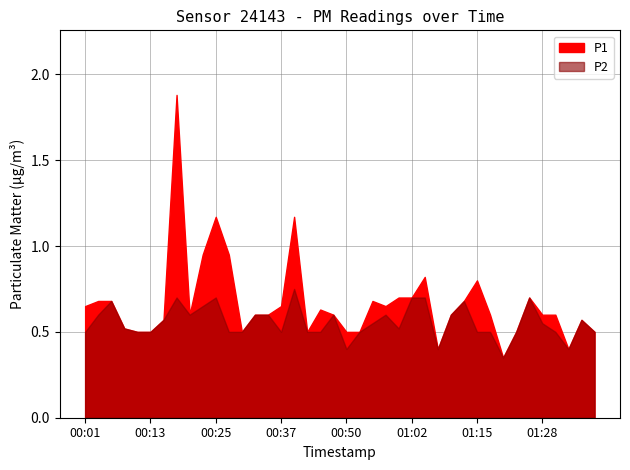

Reading left to right, extract all data points from this chart.

P1: 00:01=0.7	00:03=0.7	00:06=0.7	00:08=0.5	00:11=0.5	00:13=0.5	00:15=0.6	00:18=1.9	00:20=0.6	00:23=0.9	00:25=1.2	00:28=0.9	00:30=0.5	00:32=0.6	00:35=0.6	00:37=0.7	00:40=1.2	00:42=0.5	00:45=0.6	00:47=0.6	00:50=0.5	00:52=0.5	00:55=0.7	00:57=0.7	00:59=0.7	01:02=0.7	01:04=0.8	01:07=0.4	01:09=0.6	01:12=0.7	01:15=0.8	01:17=0.6	01:20=0.3	01:22=0.5	01:25=0.7	01:28=0.6	01:30=0.6	01:32=0.4	01:35=0.6	01:38=0.5
P2: 00:01=0.5	00:03=0.6	00:06=0.7	00:08=0.5	00:11=0.5	00:13=0.5	00:15=0.6	00:18=0.7	00:20=0.6	00:23=0.7	00:25=0.7	00:28=0.5	00:30=0.5	00:32=0.6	00:35=0.6	00:37=0.5	00:40=0.8	00:42=0.5	00:45=0.5	00:47=0.6	00:50=0.4	00:52=0.5	00:55=0.6	00:57=0.6	00:59=0.5	01:02=0.7	01:04=0.7	01:07=0.4	01:09=0.6	01:12=0.7	01:15=0.5	01:17=0.5	01:20=0.3	01:22=0.5	01:25=0.7	01:28=0.6	01:30=0.5	01:32=0.4	01:35=0.6	01:38=0.5